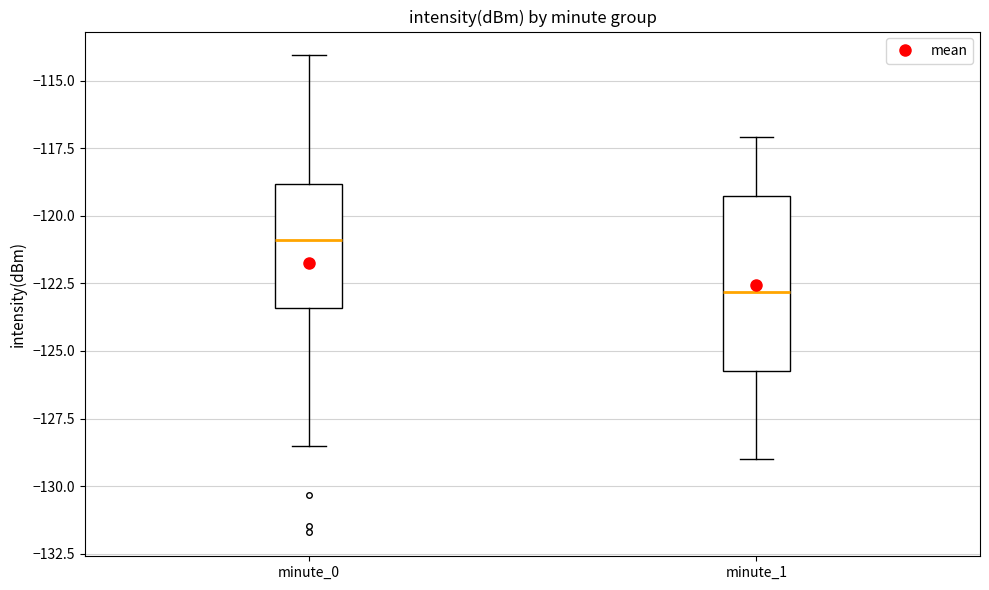

Reading left to right, read every box against the y-axis: the position of its median line, the range the box covers, and the ends of its whiskers. The values are not printed on the chart, so give them approximately, as read against the axis.

minute_0: median -121.0, box -123.5 to -119.0, whiskers -128.5 to -114.0
minute_1: median -123.0, box -126.0 to -119.0, whiskers -129.0 to -117.0